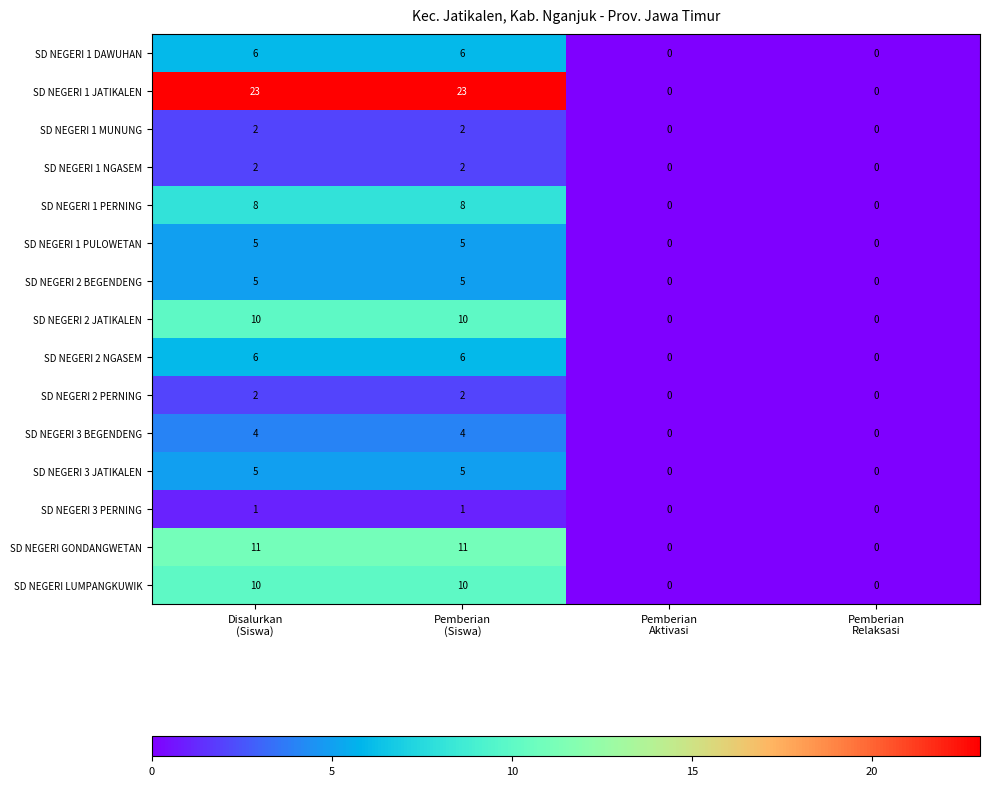

What is the maximum value shown in the chart?

23